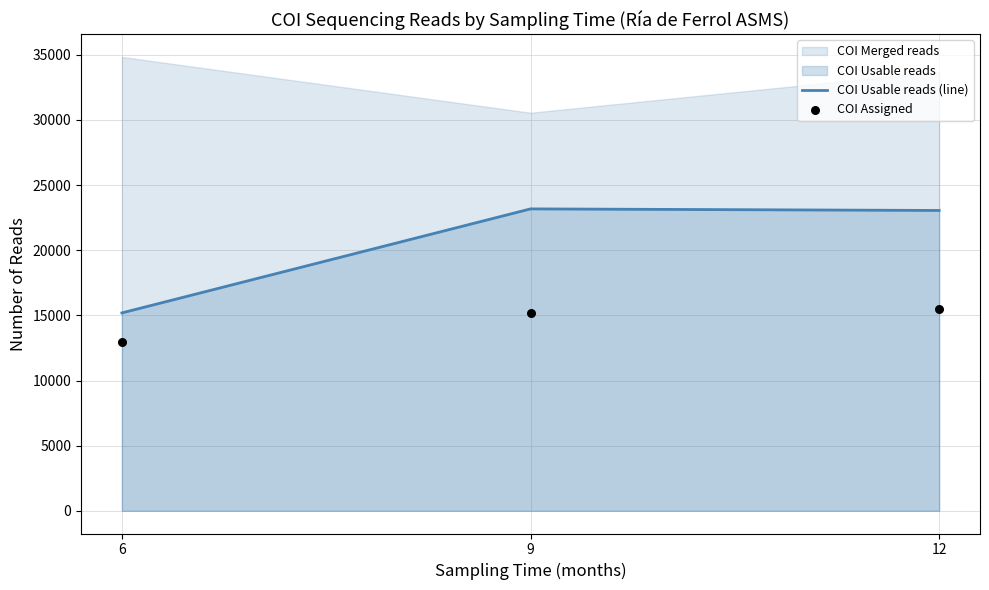

Which series contains the lowest Y value?

COI Assigned